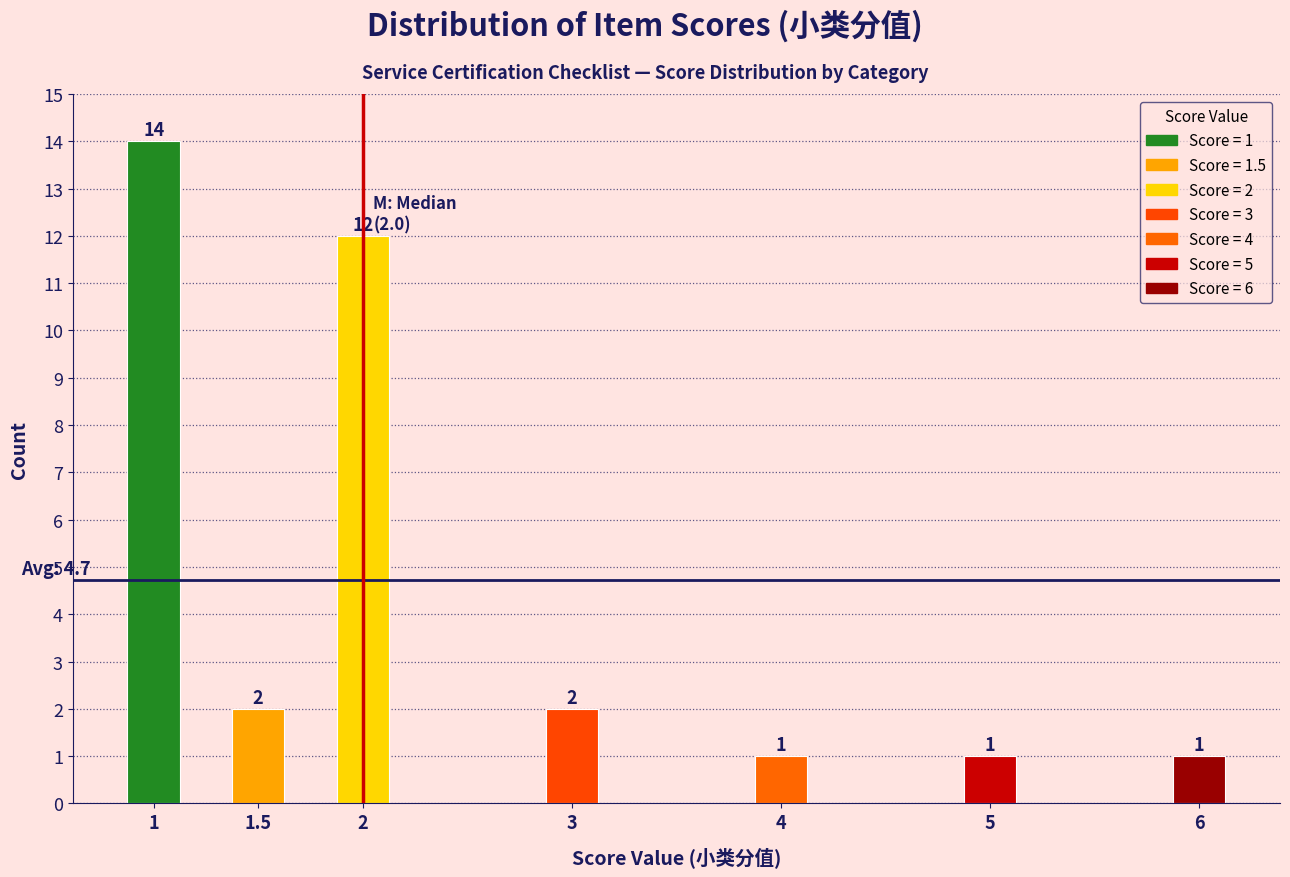

Reading left to right, extract all data points from this chart.

14	2	12	2	1	1	1